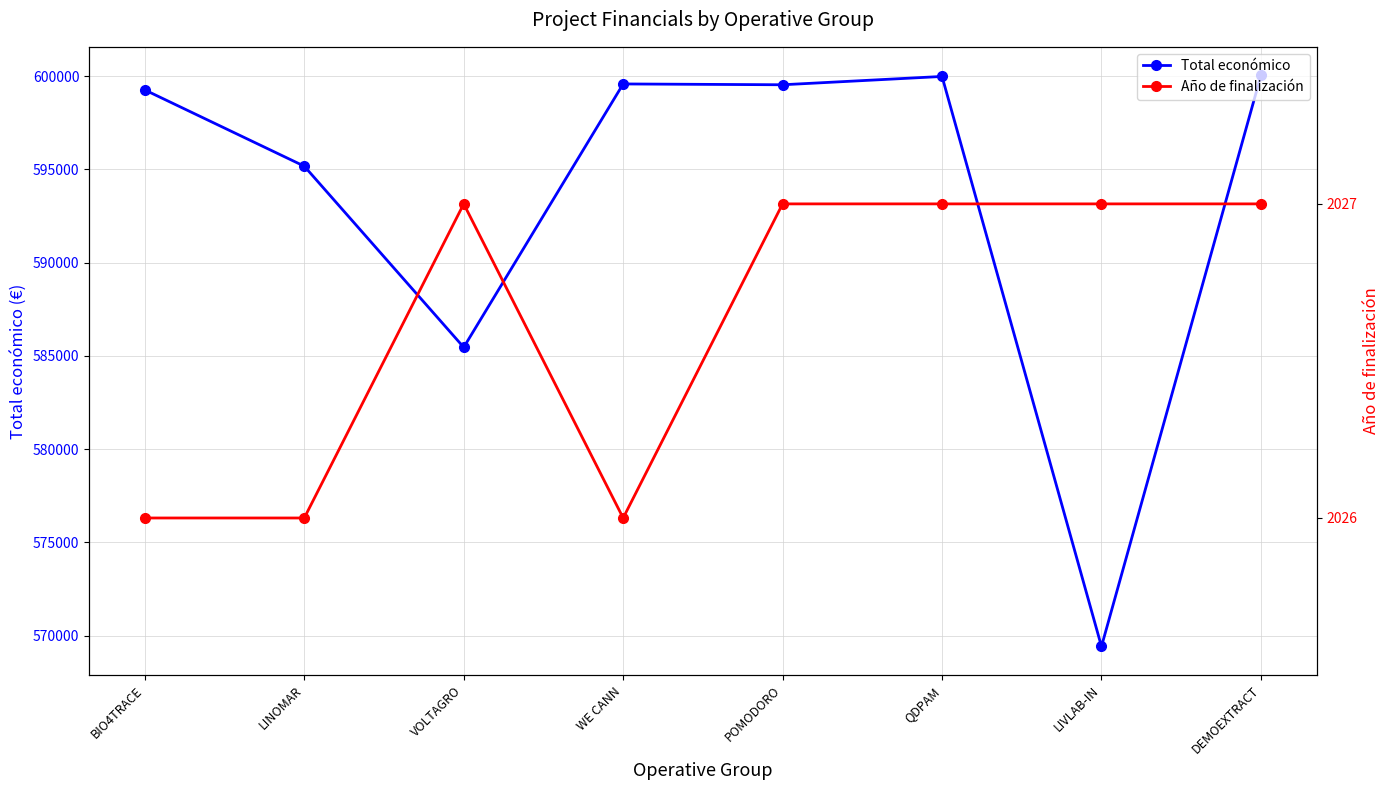

At which category is the sum across all series the highest?

DEMOEXTRACT